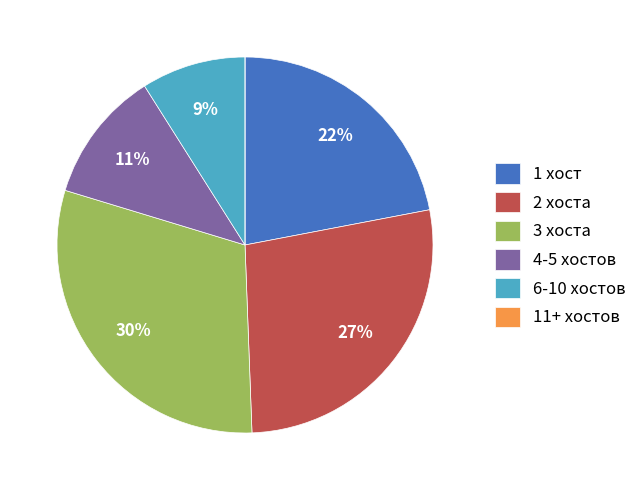

Does 2 хоста account for over 50% of the chart?

No